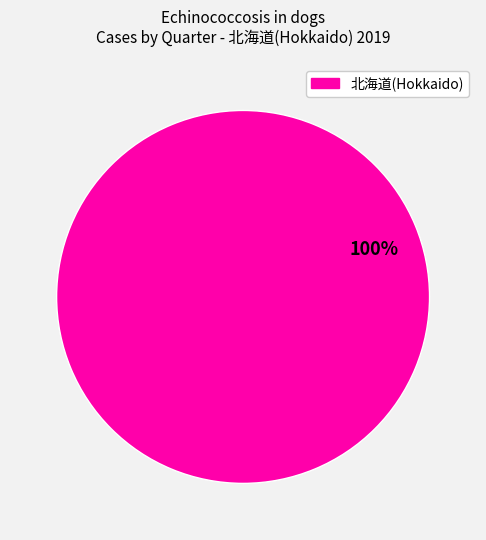

Does any single category account for the majority?

Yes